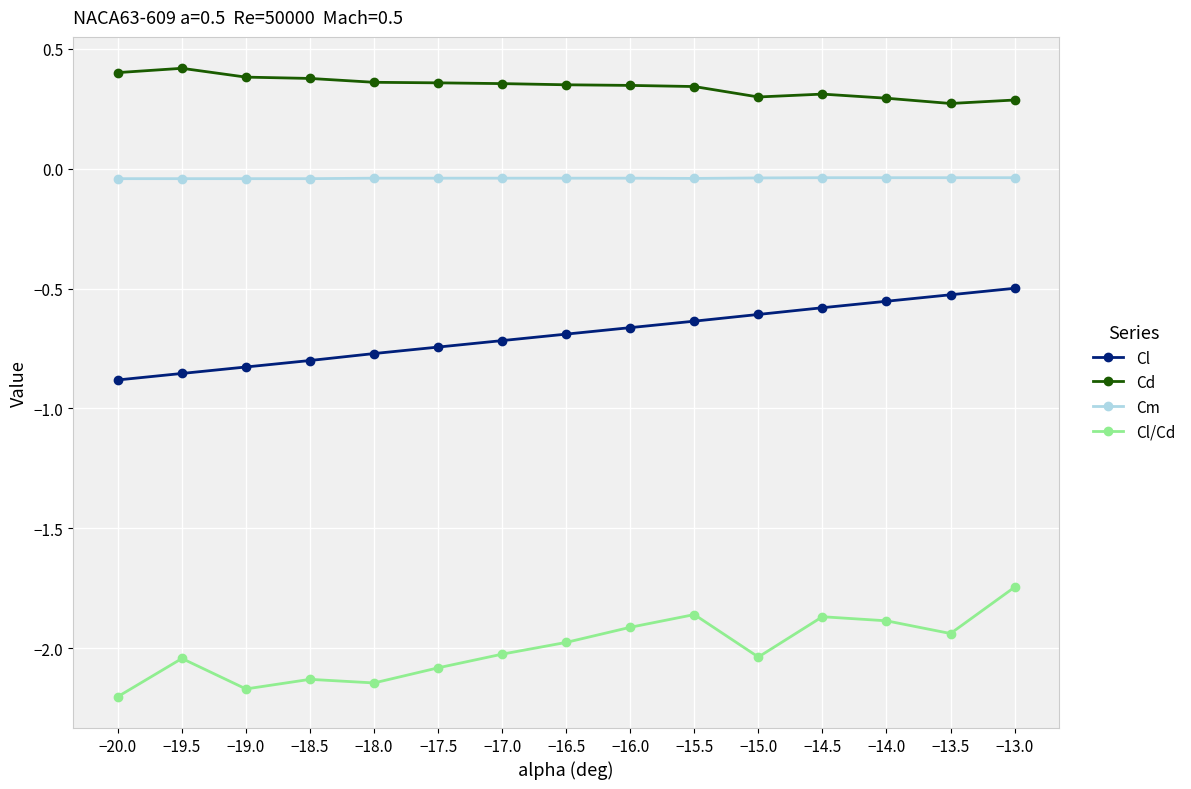

True or false: Cl/Cd has a value of -2.0 at −15.0.

True